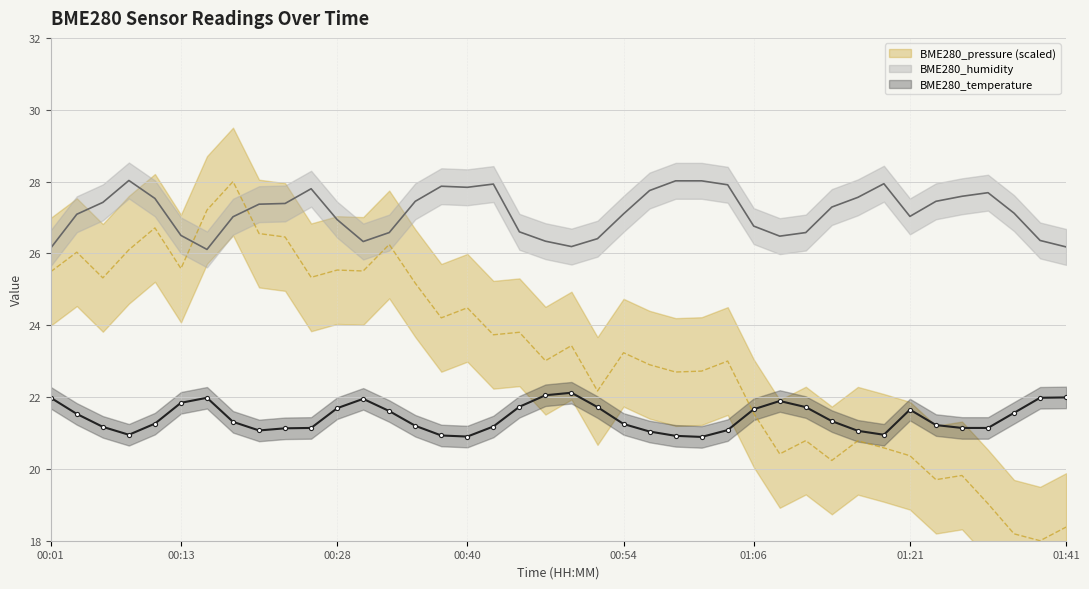

What is the label of the 29th point from the left?

01:09